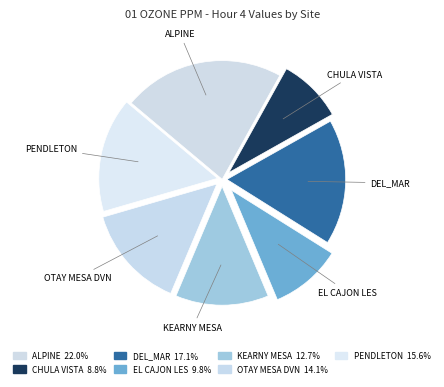

Rank the categories by value from highest to lowest.

ALPINE, DEL_MAR, PENDLETON, OTAY MESA DVN, KEARNY MESA, EL CAJON LES, CHULA VISTA